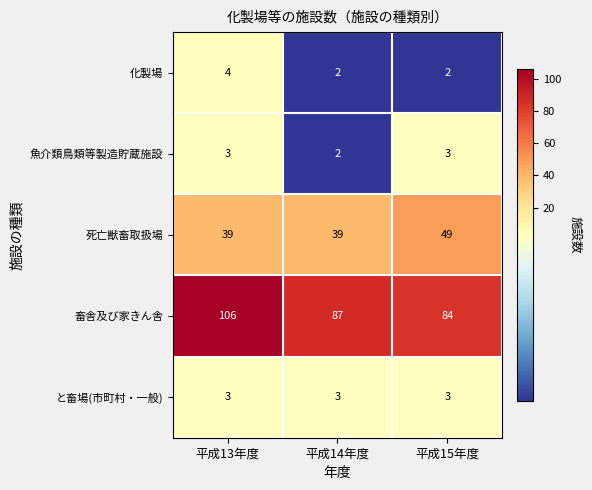

Read the と畜場(市町村・一般) value at 平成13年度.

3